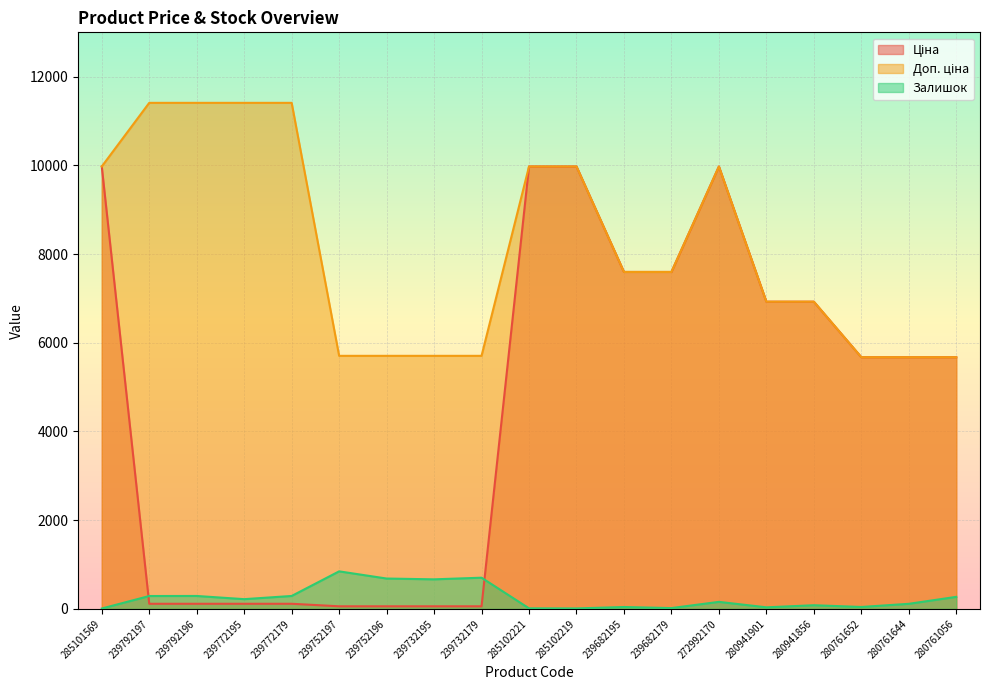

What is the difference between the Залишок values at 239752196 and 239732195?

18.0